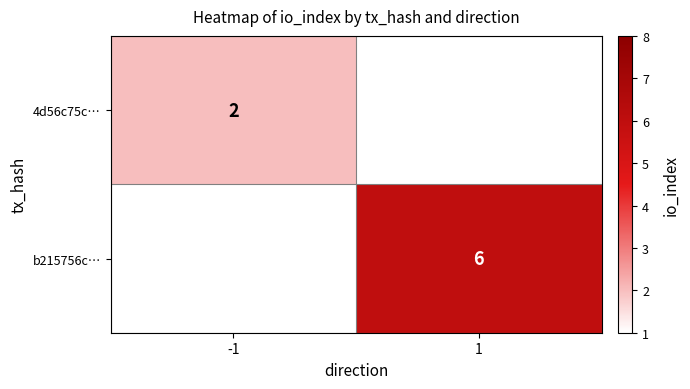

The 4d56c75c… series shows 2 at -1. True or false?

True